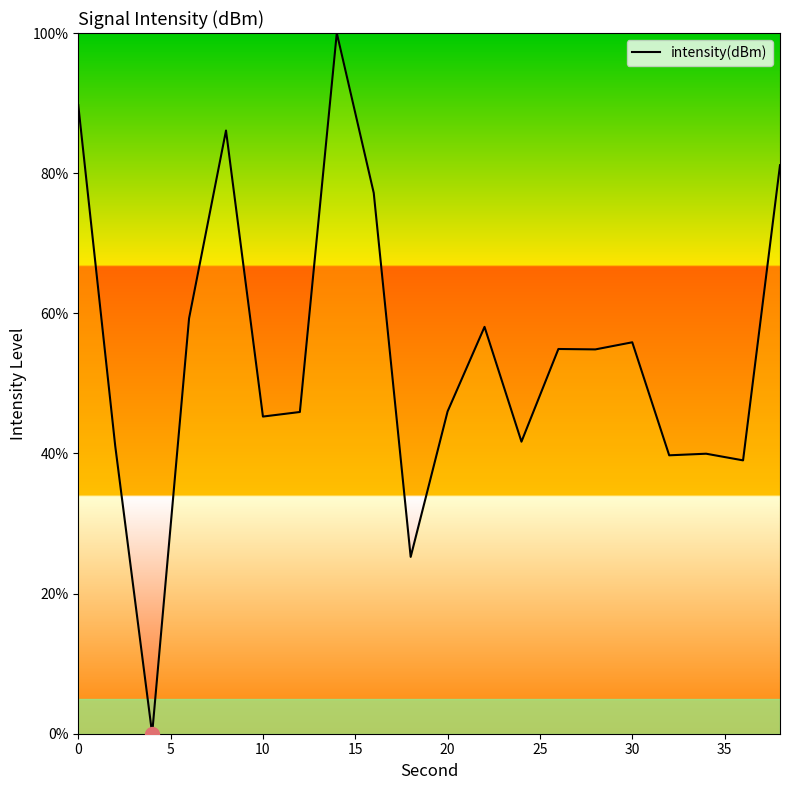

How many lines are shown in the chart?

1